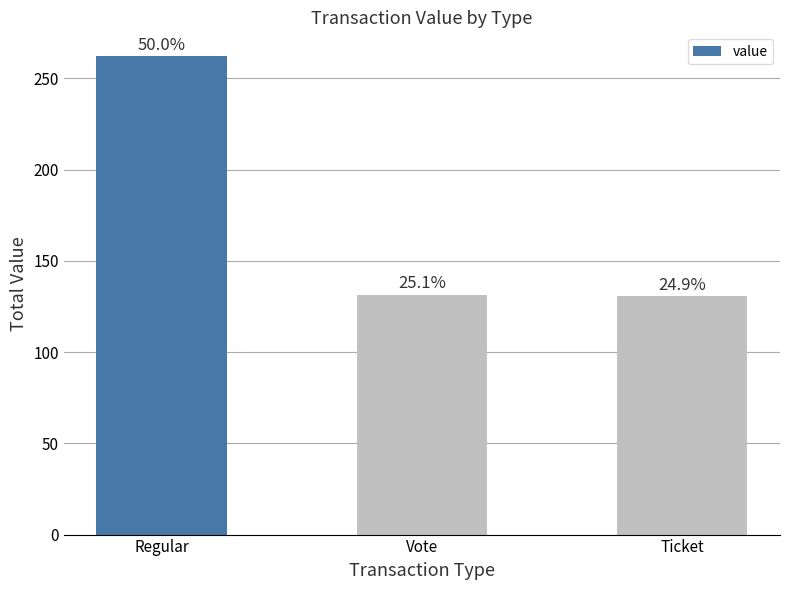

Are the bars horizontal?

No